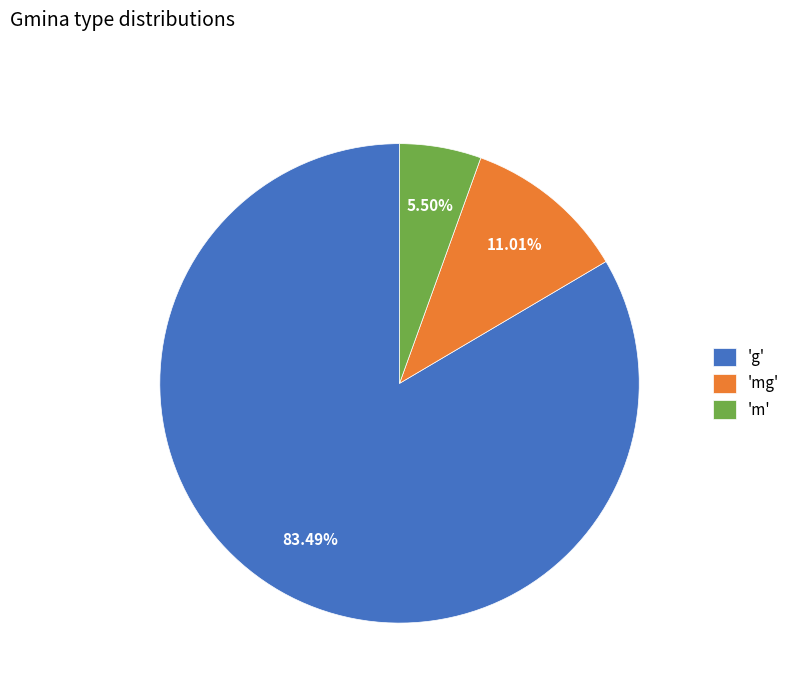

What is the smallest slice in the pie chart?

'm'